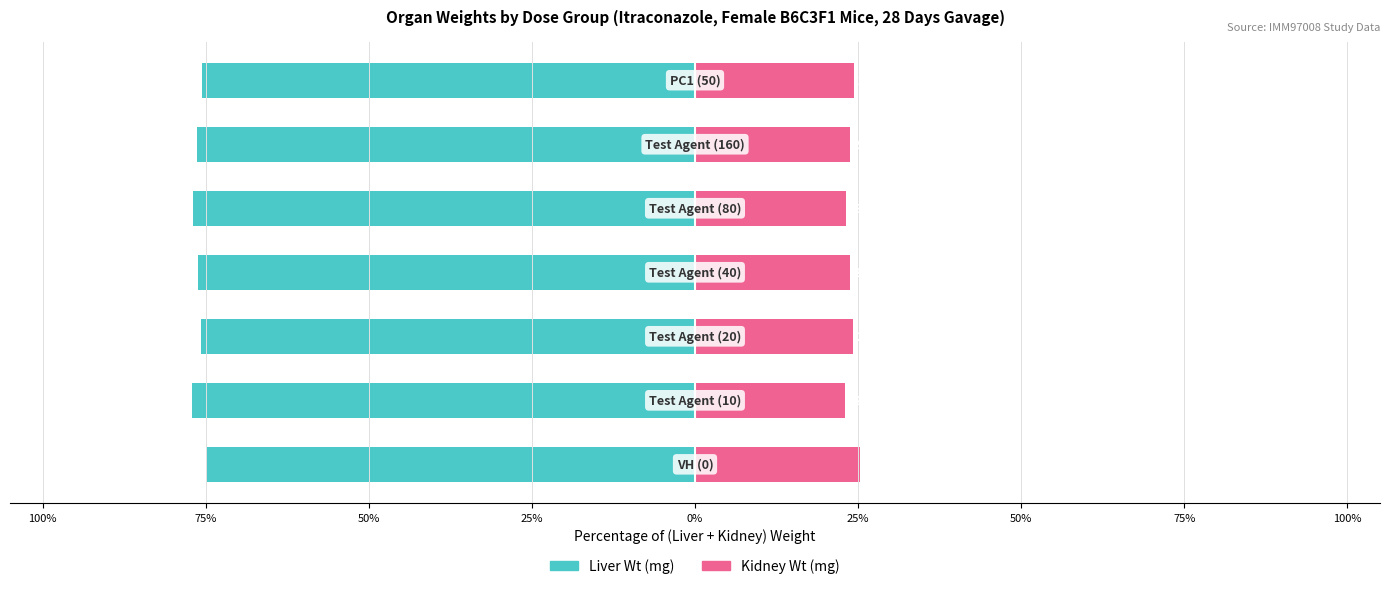

Which has a higher value, 0% or 50%?

50%